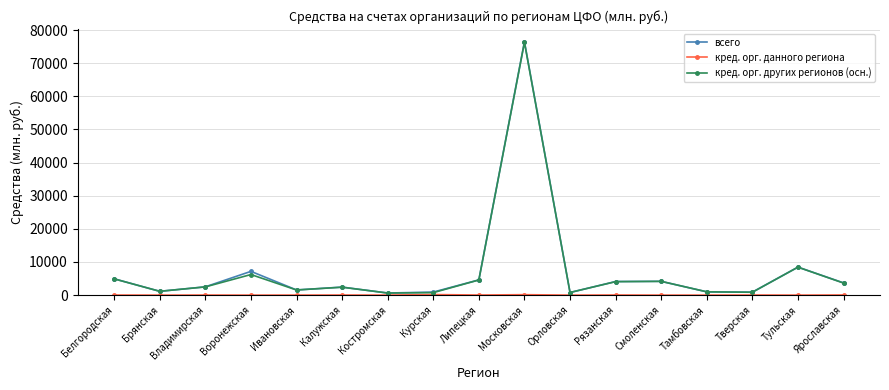

At which category is the sum across all series the highest?

Московская